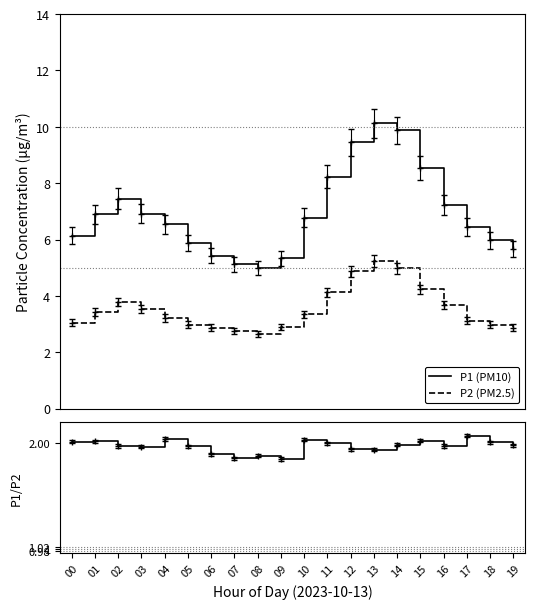

How many data points in P2 (PM2.5) are above 3?

13